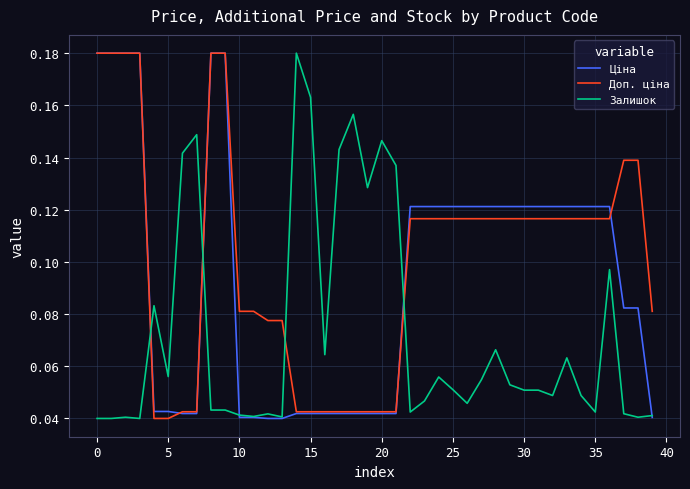

Rank the series by their average value, from highest to lowest.

Доп. ціна, Ціна, Залишок